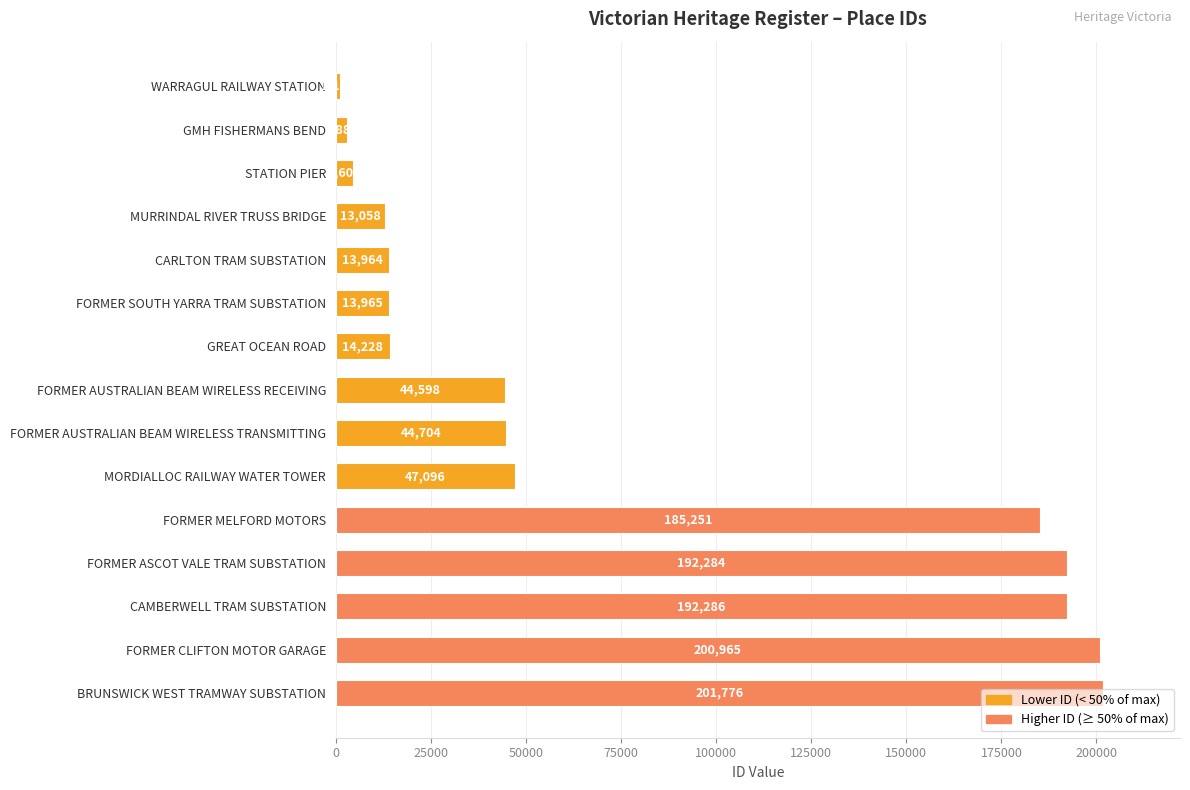

What value does the data have at FORMER ASCOT VALE TRAM SUBSTATION, to the nearest 50?

192300